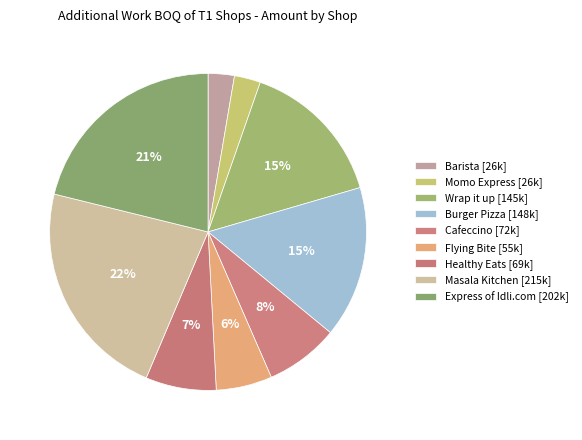

To the nearest percent, what portion does Barista represent?

3%